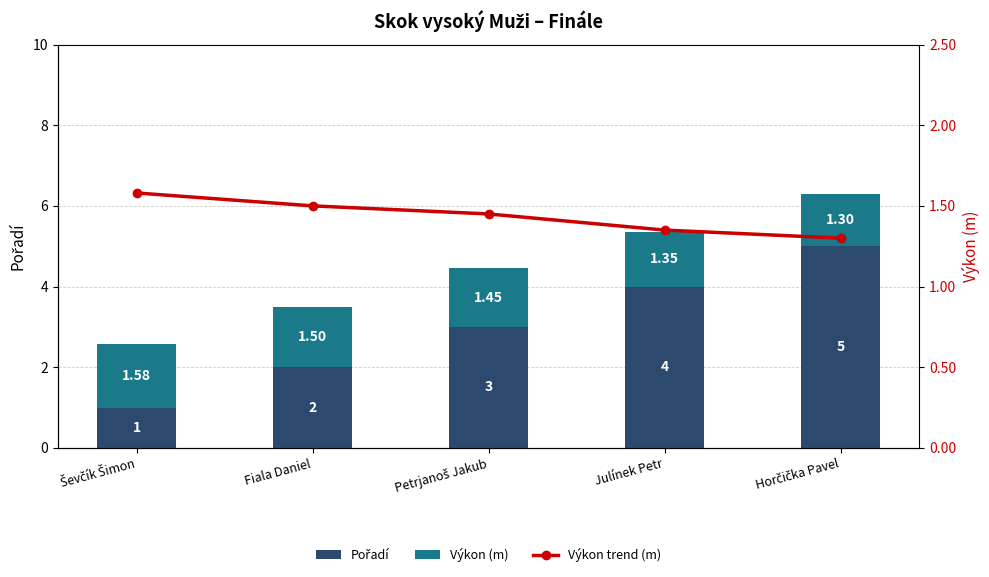

What is the difference between the Pořadí values at Petrjanoš Jakub and Horčička Pavel?

2.0